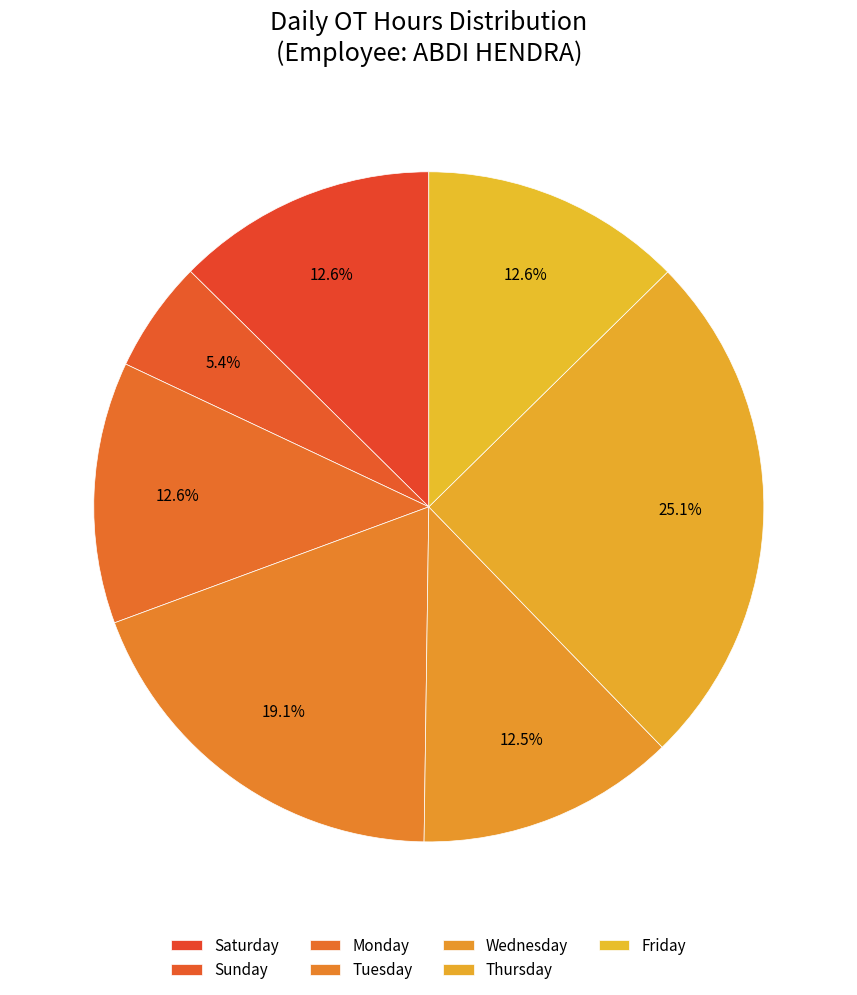

Count the number of slices in the pie.

7